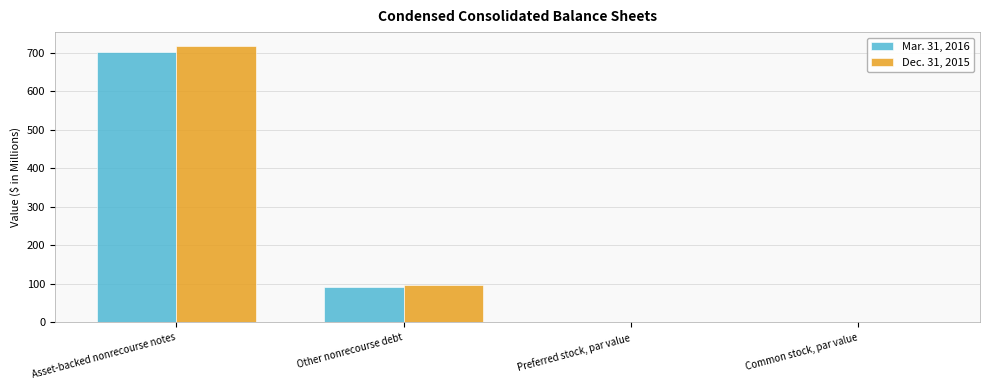

Does the chart contain stacked bars?

No